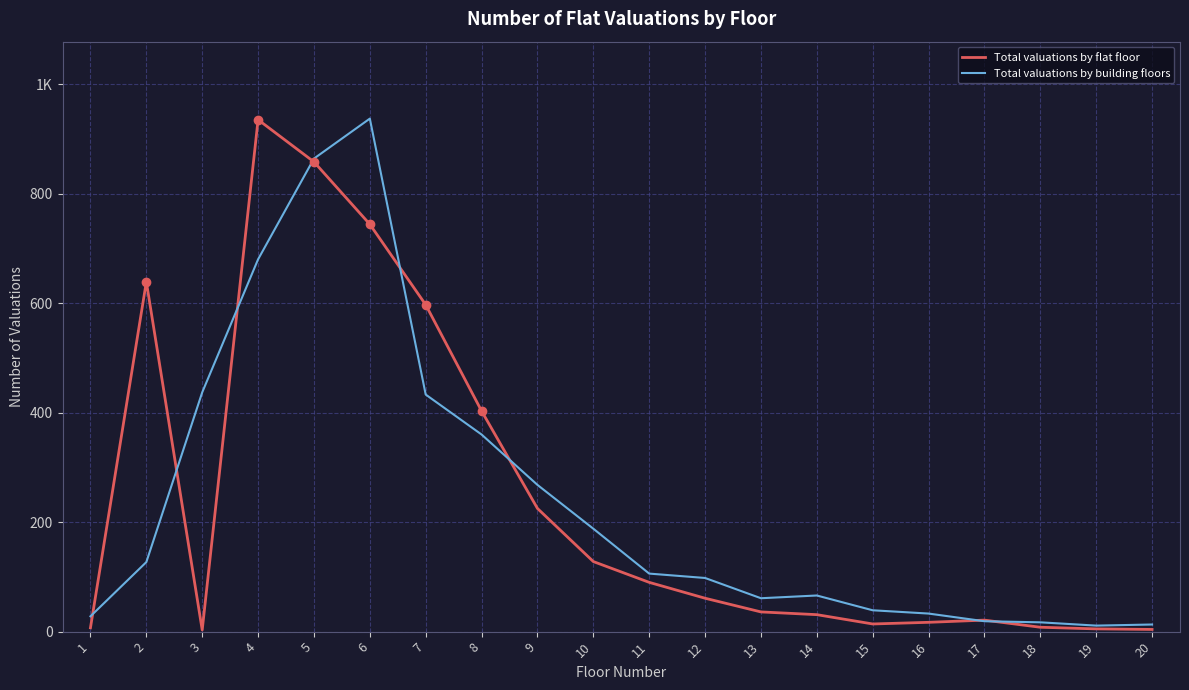

At which category does Total valuations by flat floor reach its first local peak?

2